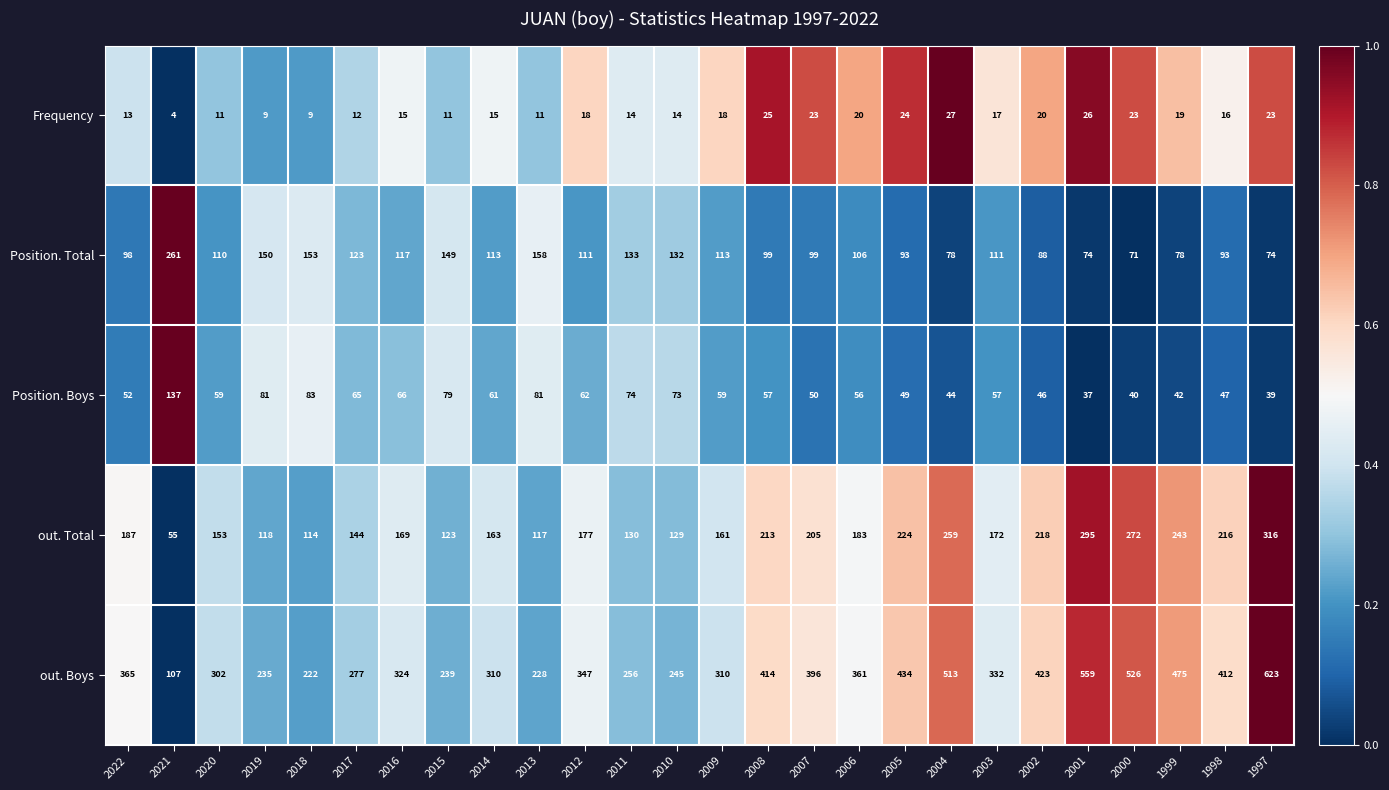

Rank the series by their maximum value, from highest to lowest.

out. Boys, out. Total, Position. Total, Position. Boys, Frequency